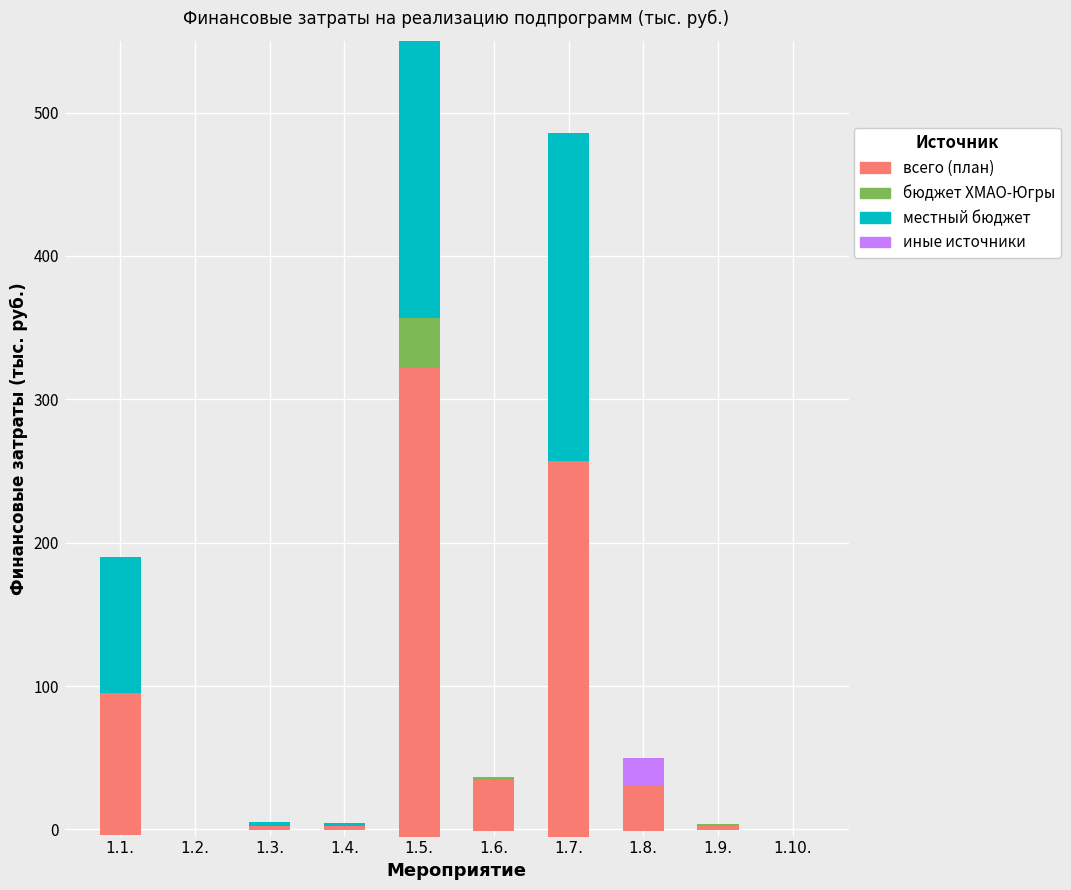

At how many categories does at least one series exceed 114?

2